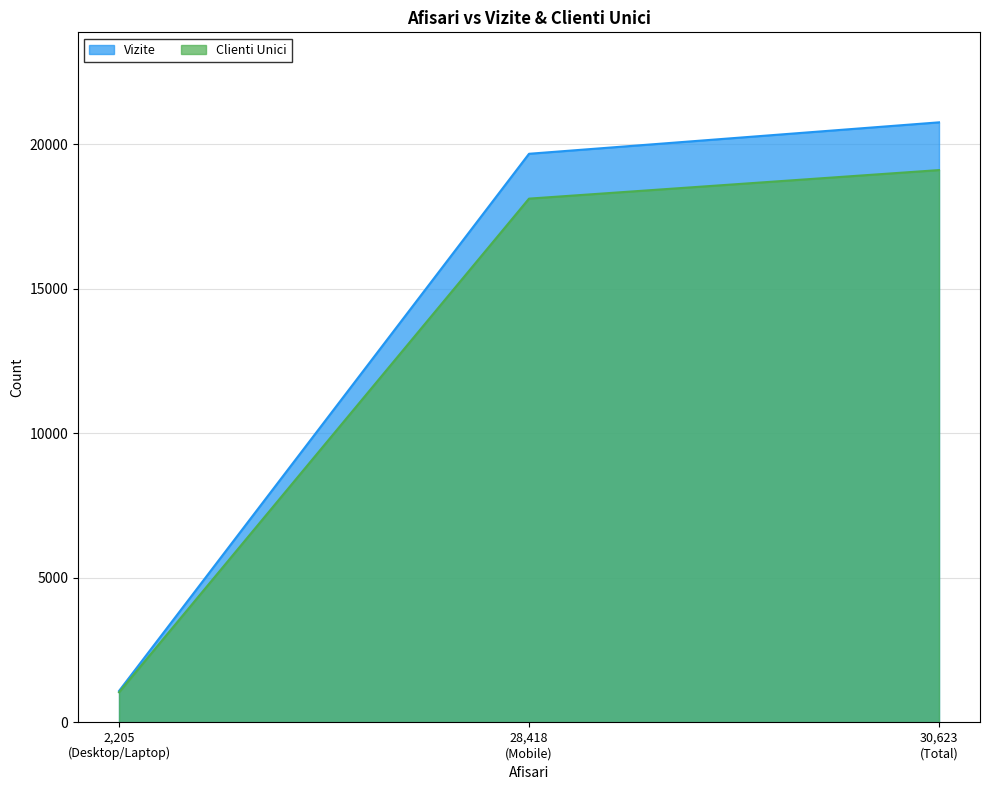

How many series are shown in this chart?

2